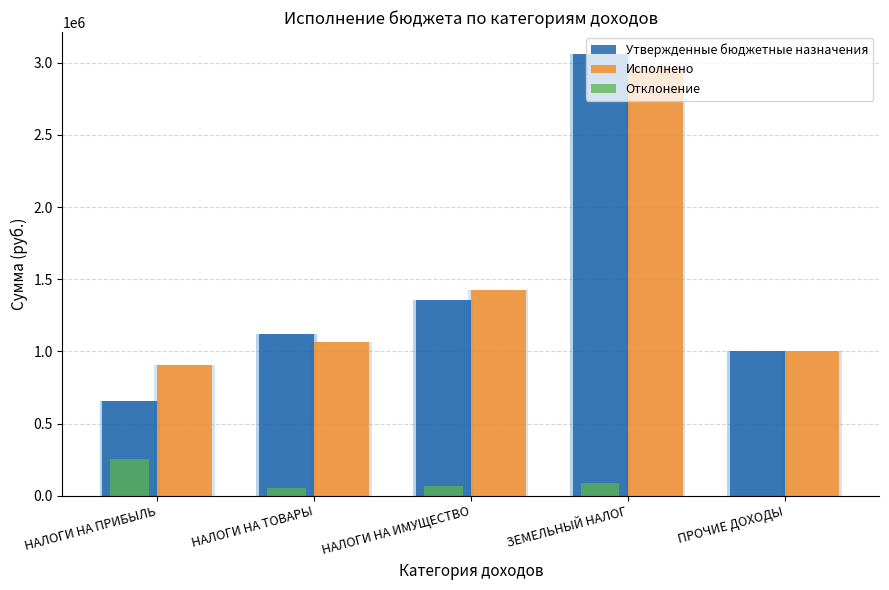

What are all the series names shown in the legend?

Утвержденные бюджетные назначения, Исполнено, Отклонение